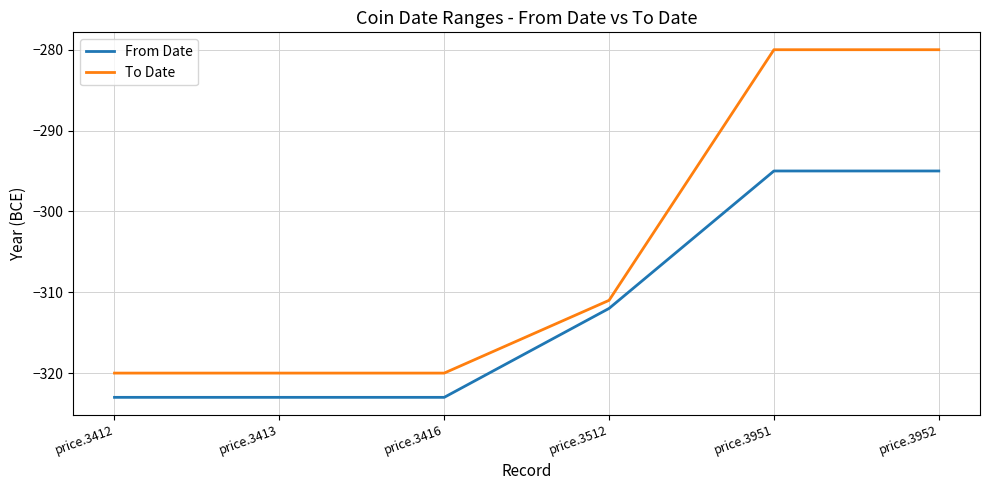

Which series has the largest total across all categories?

To Date